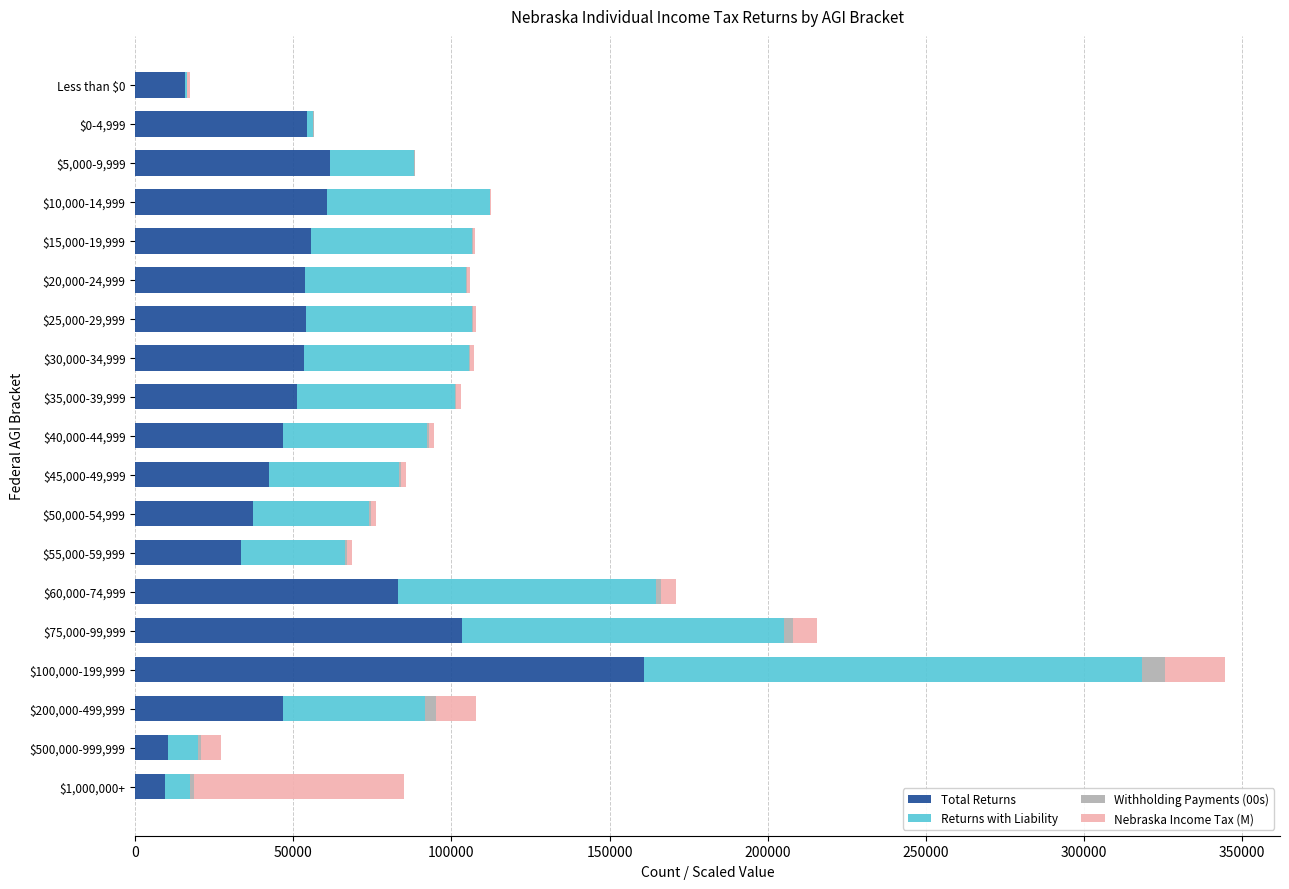

Which category has the highest value in the Total Returns series?

$100,000-199,999